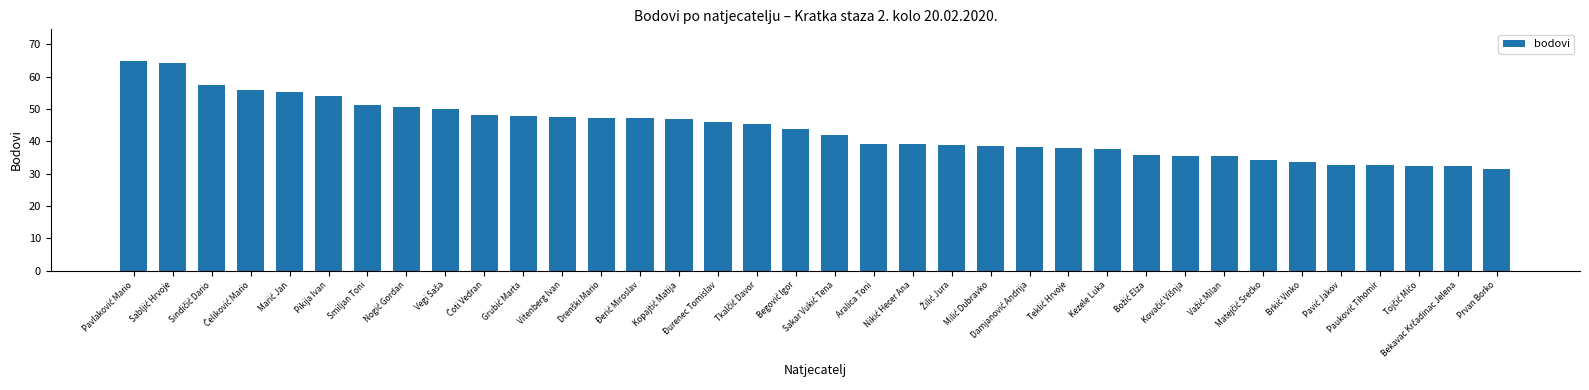

What is the maximum value shown in the chart?

64.9